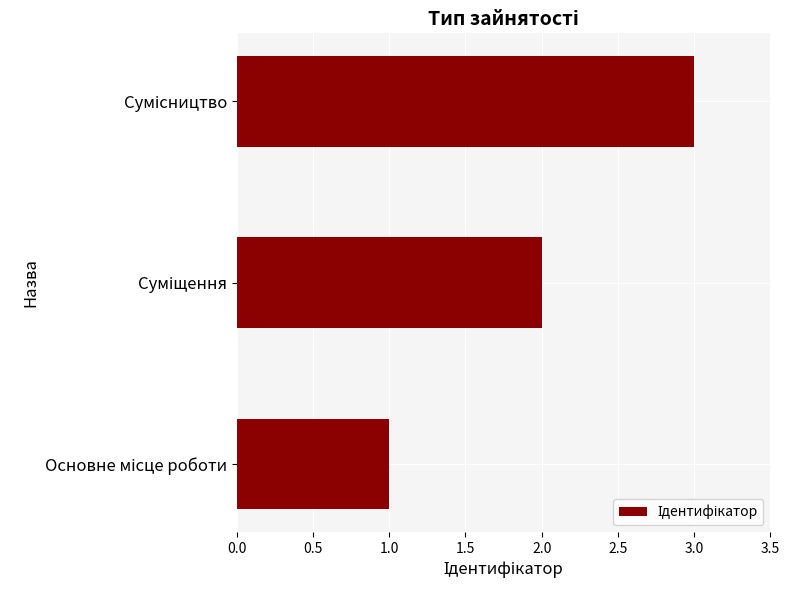

What is the greatest value displayed?

3